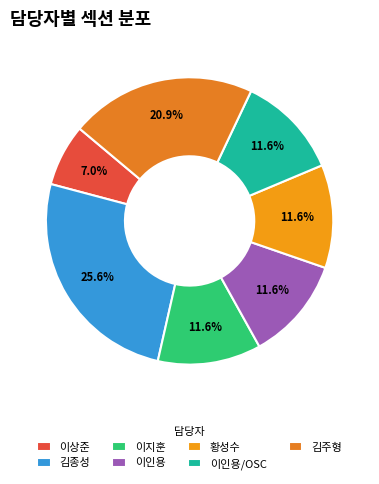

How many slices are in this pie chart?

7